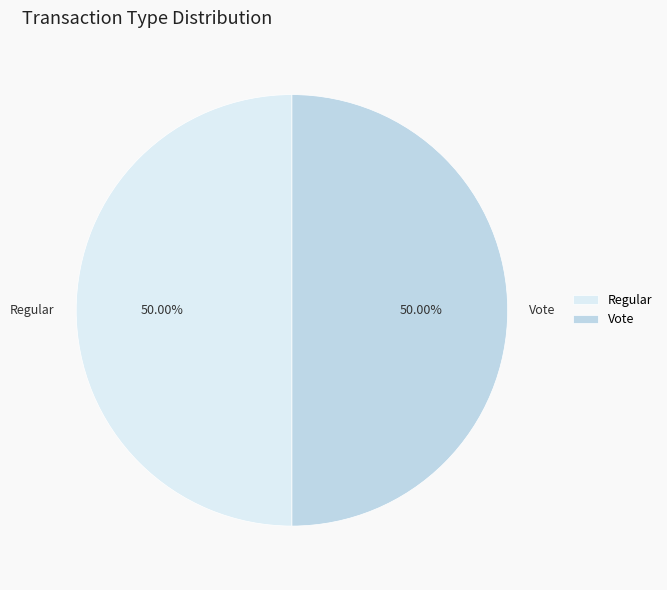

What percentage is the Vote slice, to the nearest percent?

50%